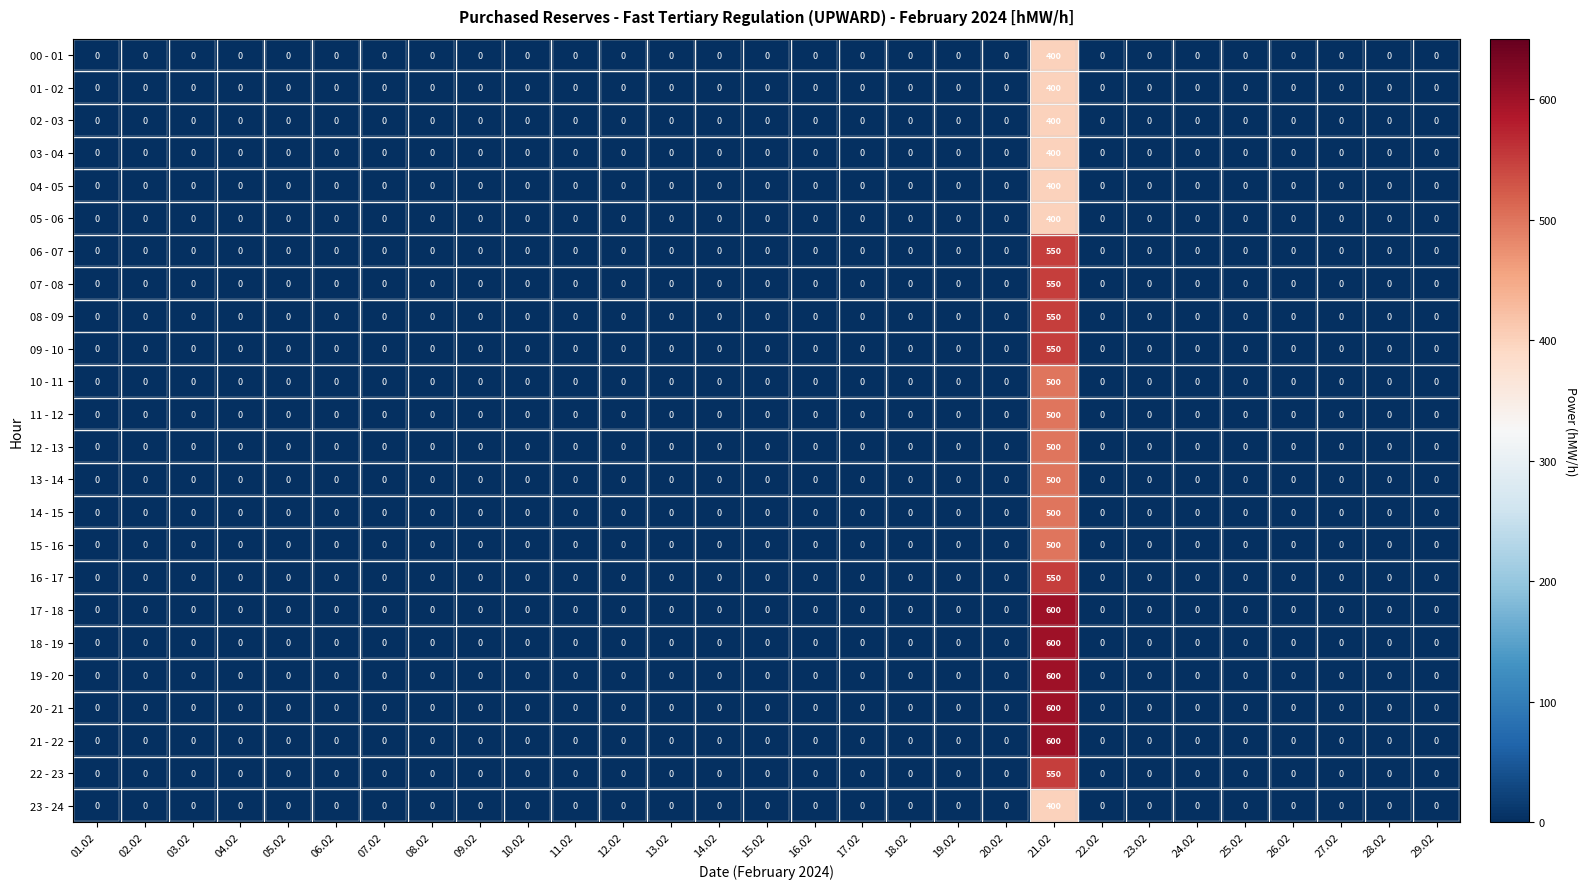

The value of 04 - 05 at 18.02 is 217. True or false?

False